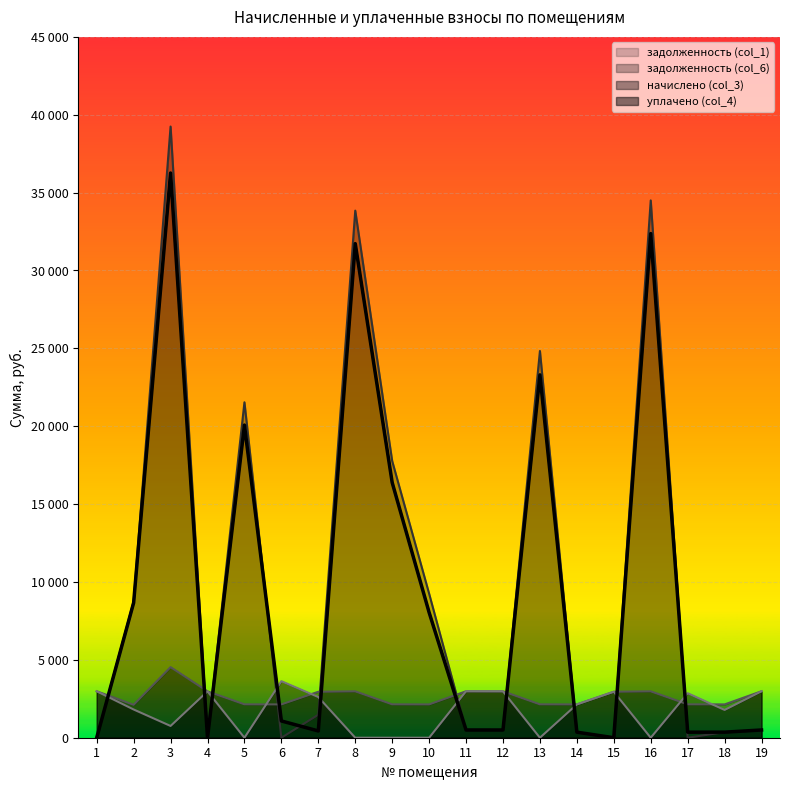

How many lines are shown in the chart?

4